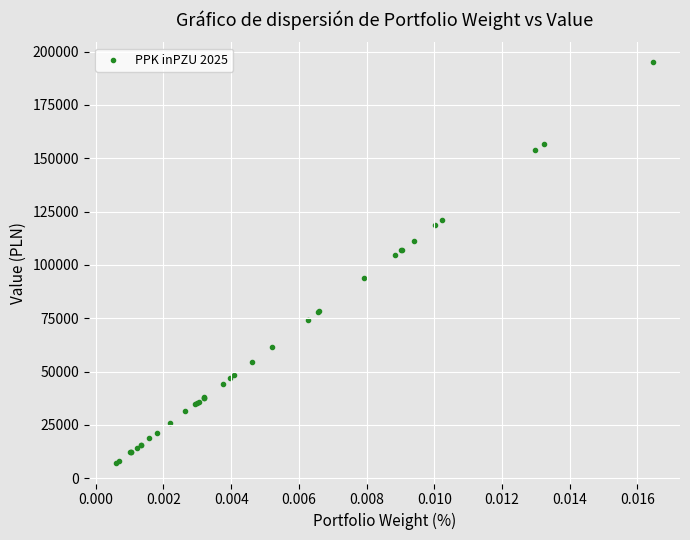

What Y value in the scatter plot is closest to 100962?

104710.0